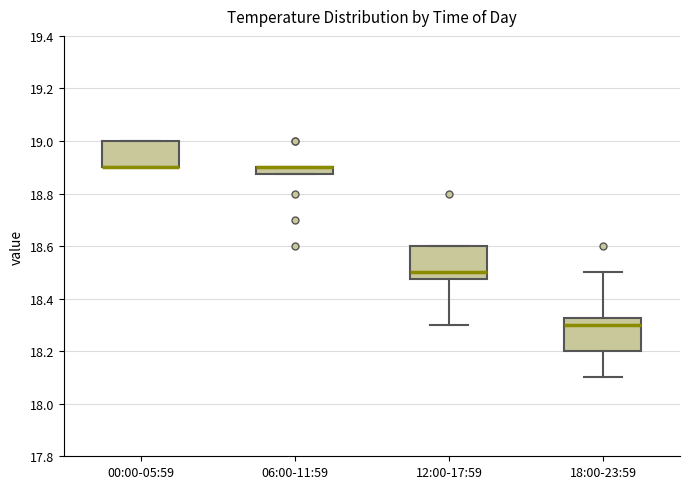

Where is the lower edge of the box for 06:00-11:59 on the y-axis? The values are not printed on the chart, so give them approximately, as read against the axis.

18.88